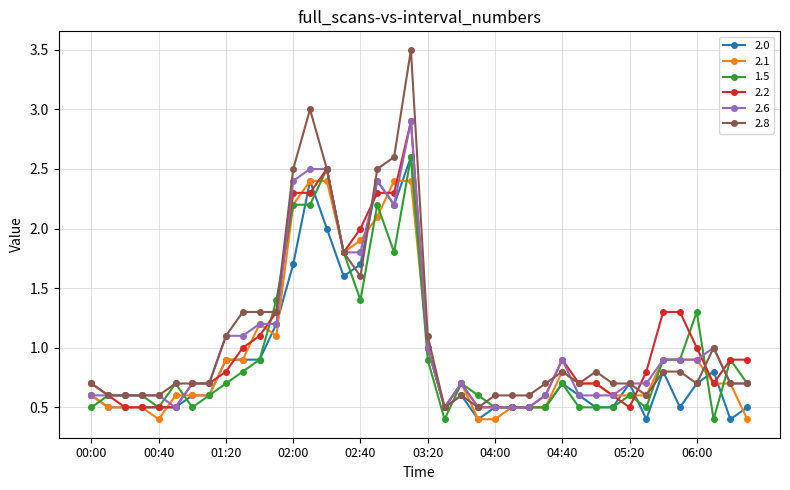

At how many categories does at least one series exceed 0?

40